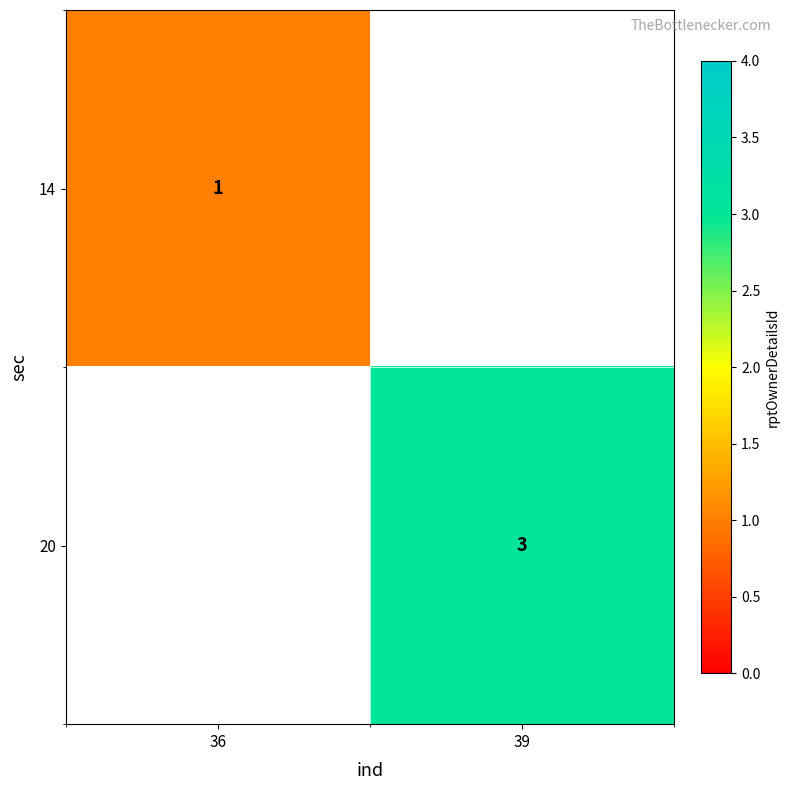

How many data points does each series have?

2